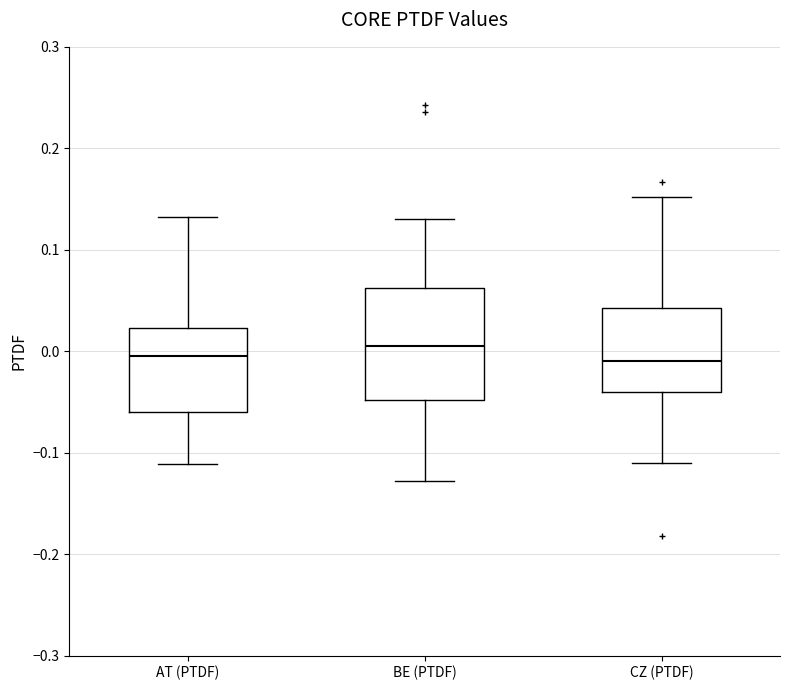

Reading left to right, transcribe this box plot: for each box, give where its median line is, the range the box spans, and where its two whiskers end, as read against the y-axis. The values are not printed on the chart, so give them approximately, as read against the axis.

AT (PTDF): median 0.00, box -0.06 to 0.02, whiskers -0.11 to 0.13
BE (PTDF): median 0.01, box -0.05 to 0.06, whiskers -0.13 to 0.13
CZ (PTDF): median -0.01, box -0.04 to 0.04, whiskers -0.11 to 0.15